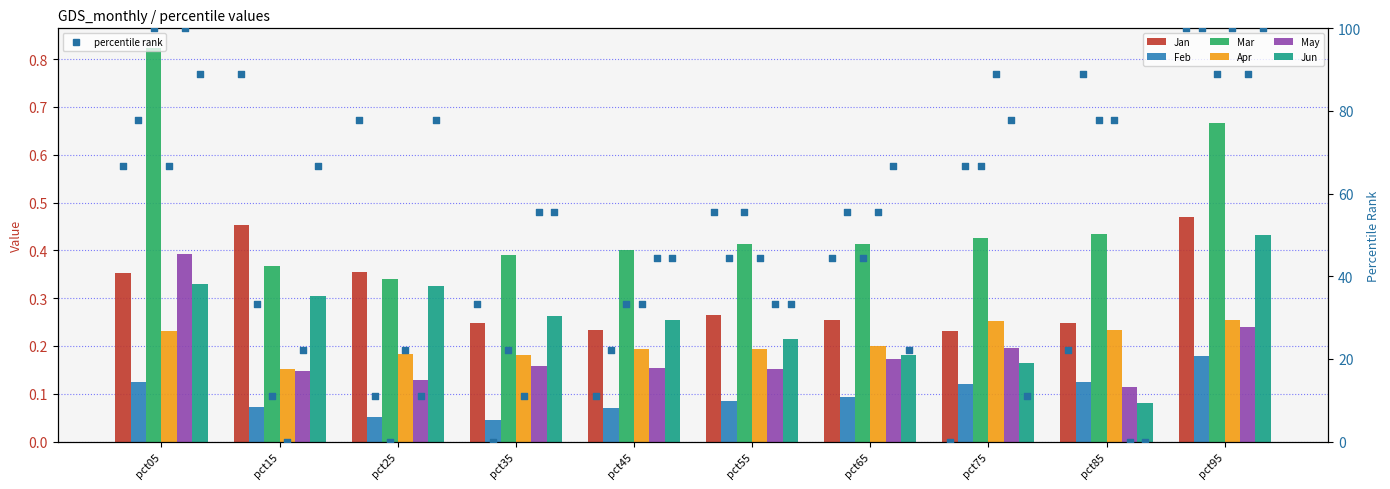

At how many categories does at least one series exceed 0?

10